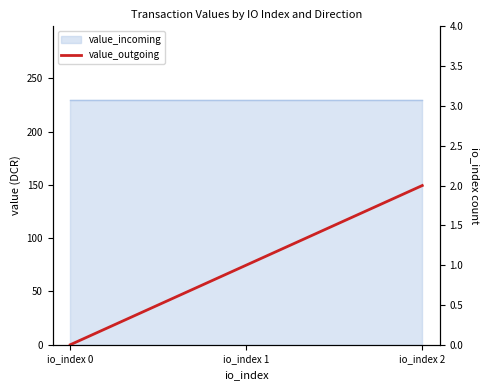

True or false: the data shows 2 at io_index 2.

True